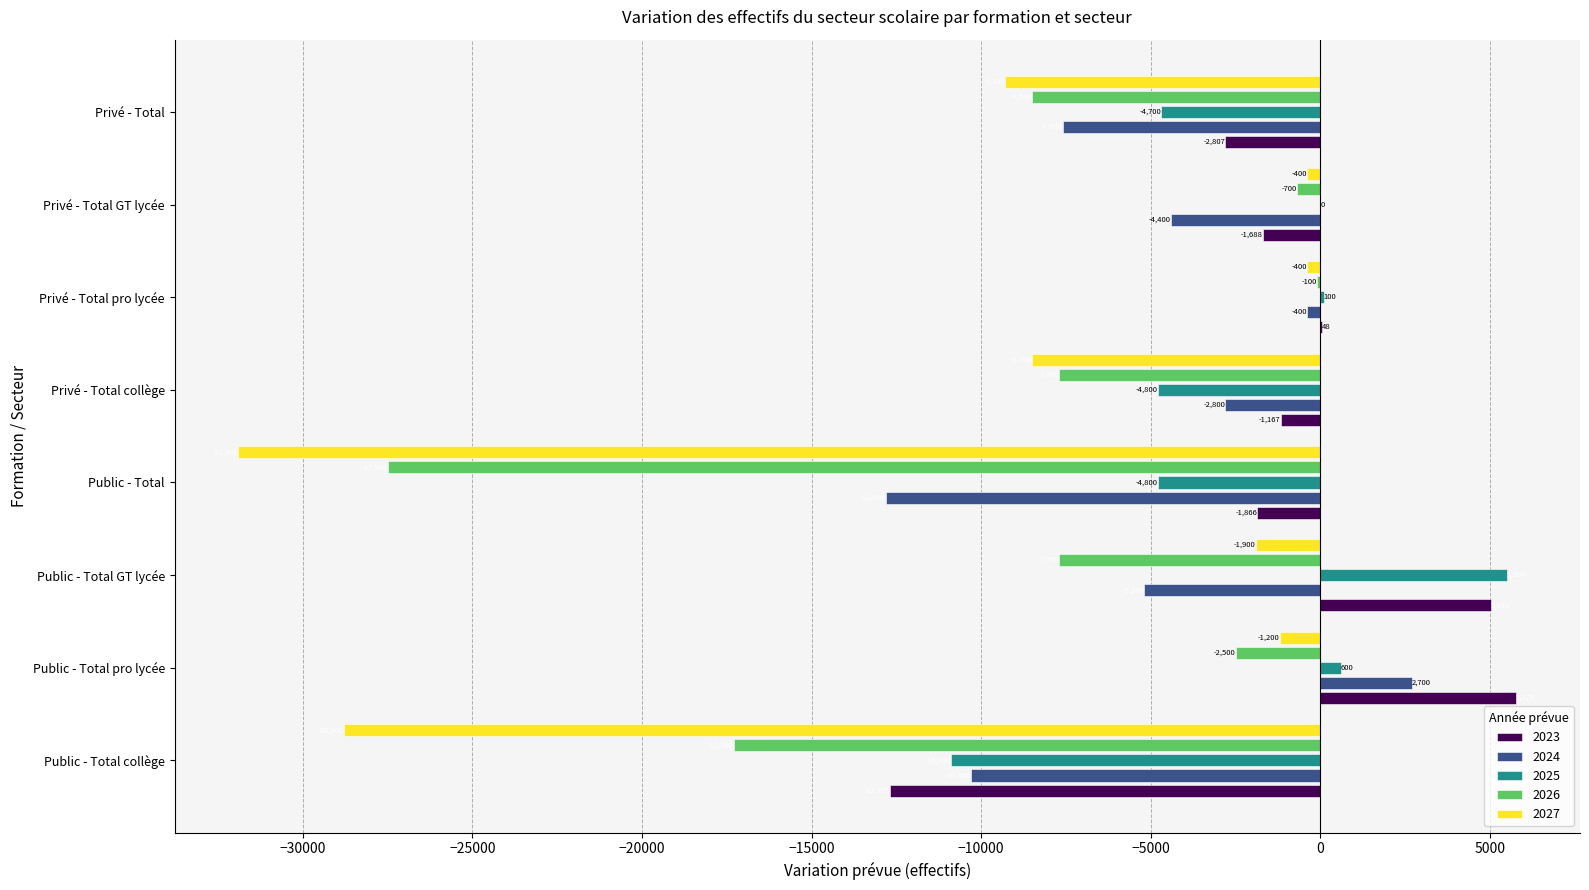

Which series changed the most between Public - Total collège and Privé - Total collège?

2027